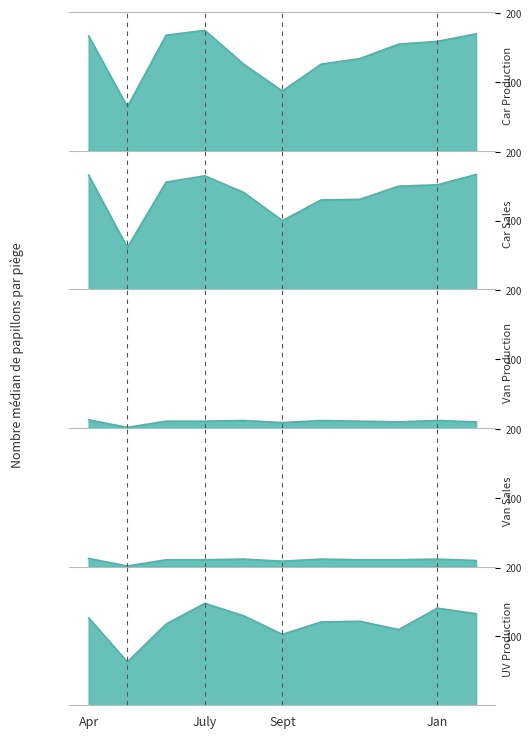

Is the value of Car Production at July greater than the value of Van Production at Aug?

Yes